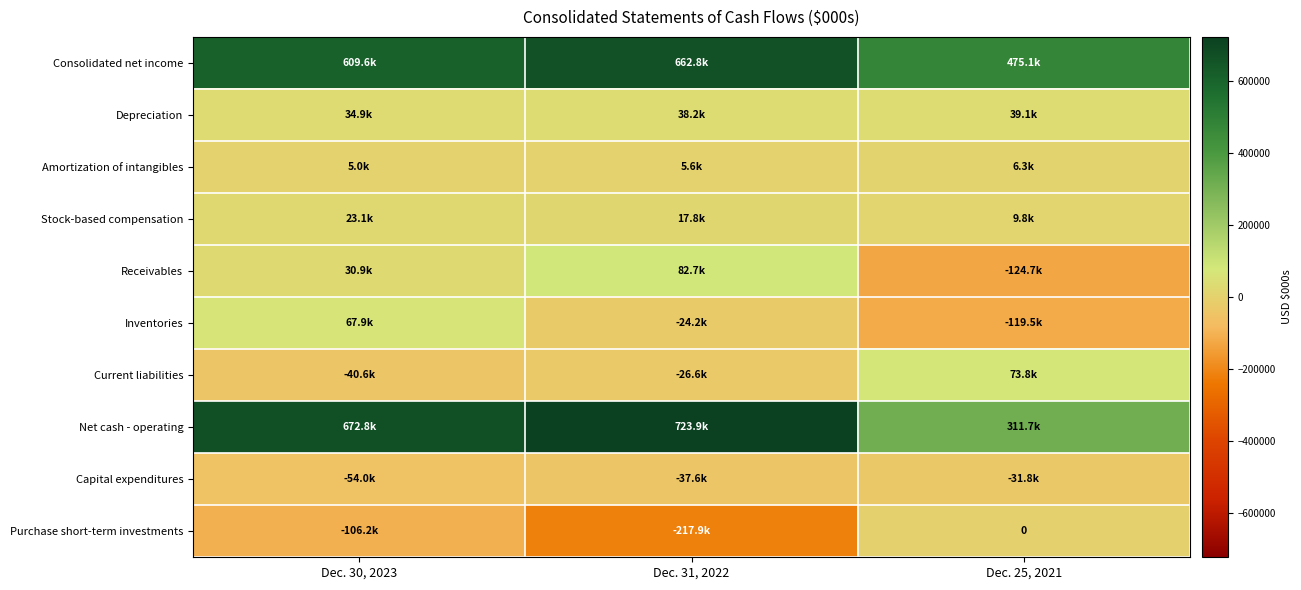

Which has a higher value, Dec. 31, 2022 or Dec. 25, 2021?

Dec. 31, 2022